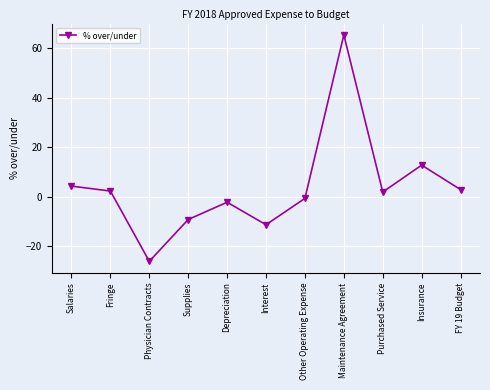

What is the sum of the values at Other Operating Expense and FY 19 Budget?

2.1